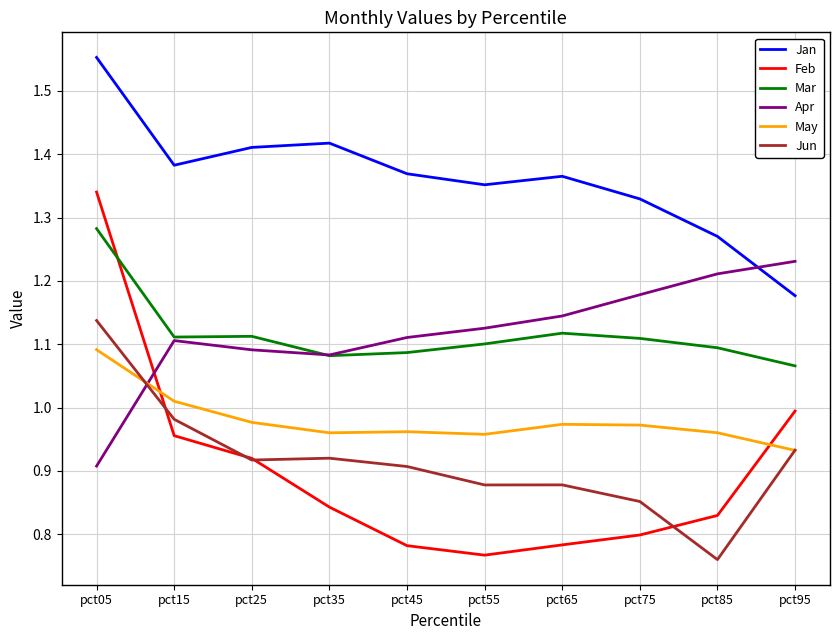

At which label does Feb reach its minimum?

pct55